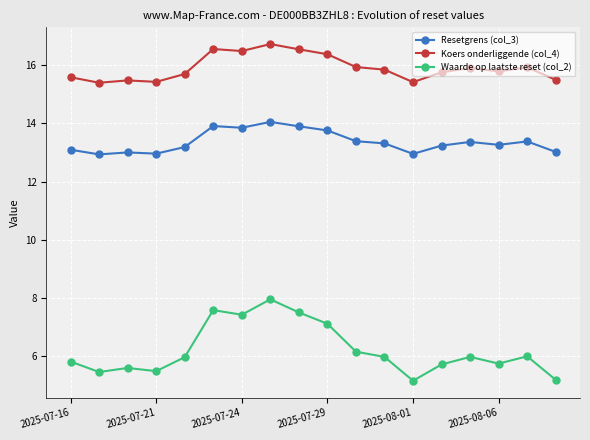

What is the sum of all Resetgrens (col_3) values?

240.6